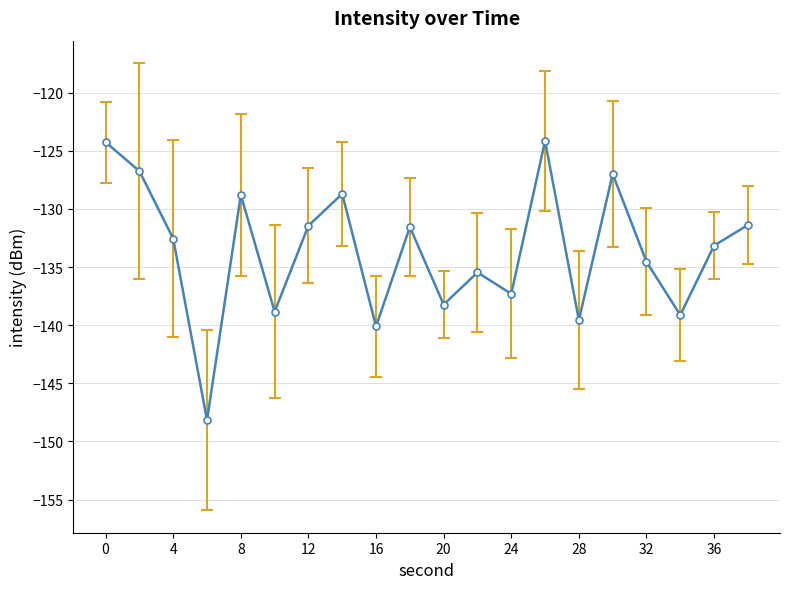

What is the maximum value shown in the chart?

-124.1